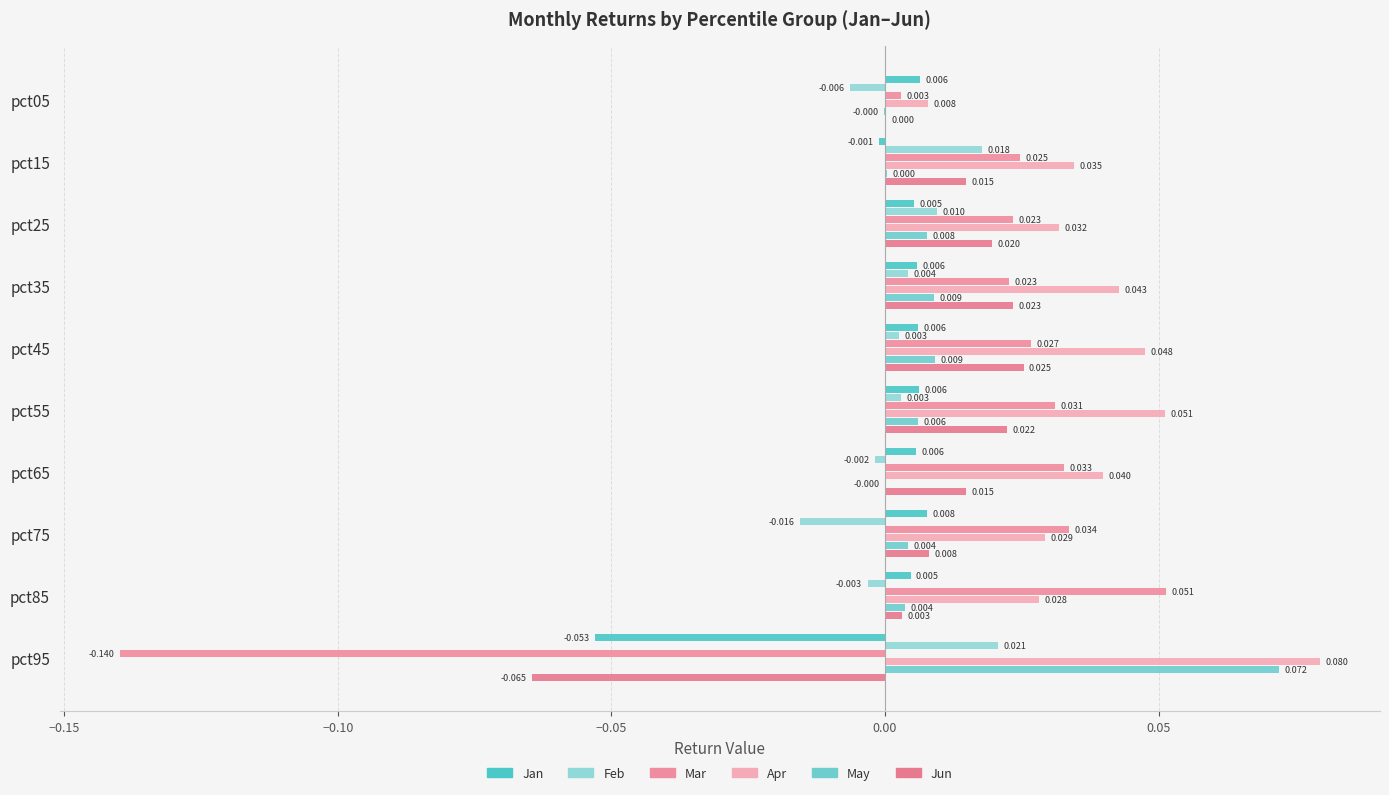

How many data points in May are above 0?

8